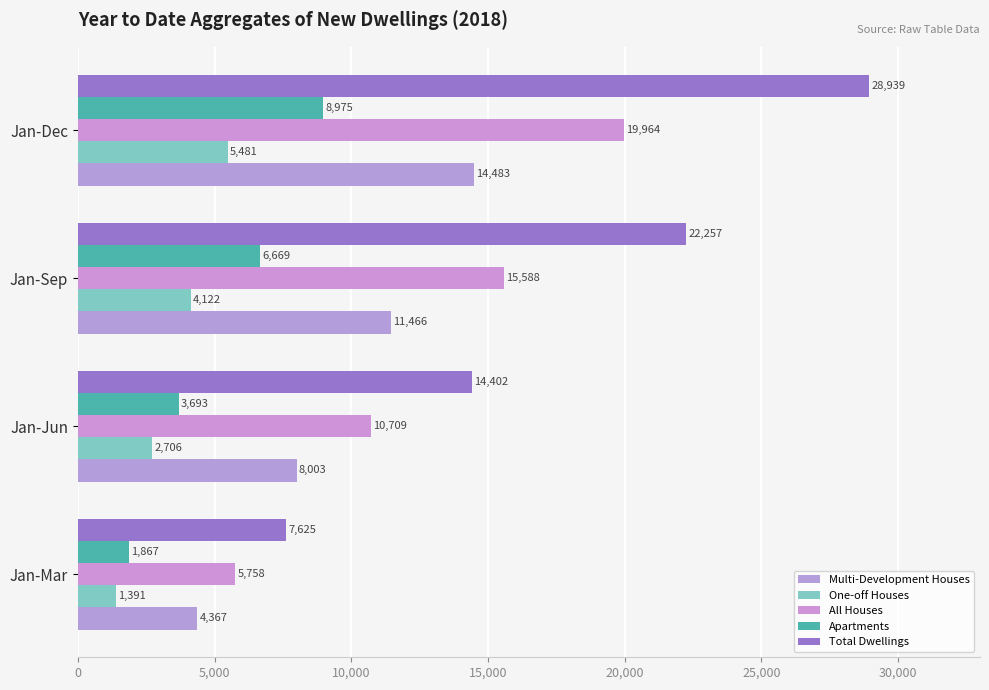

Which category has the highest value in the One-off Houses series?

Jan-Dec